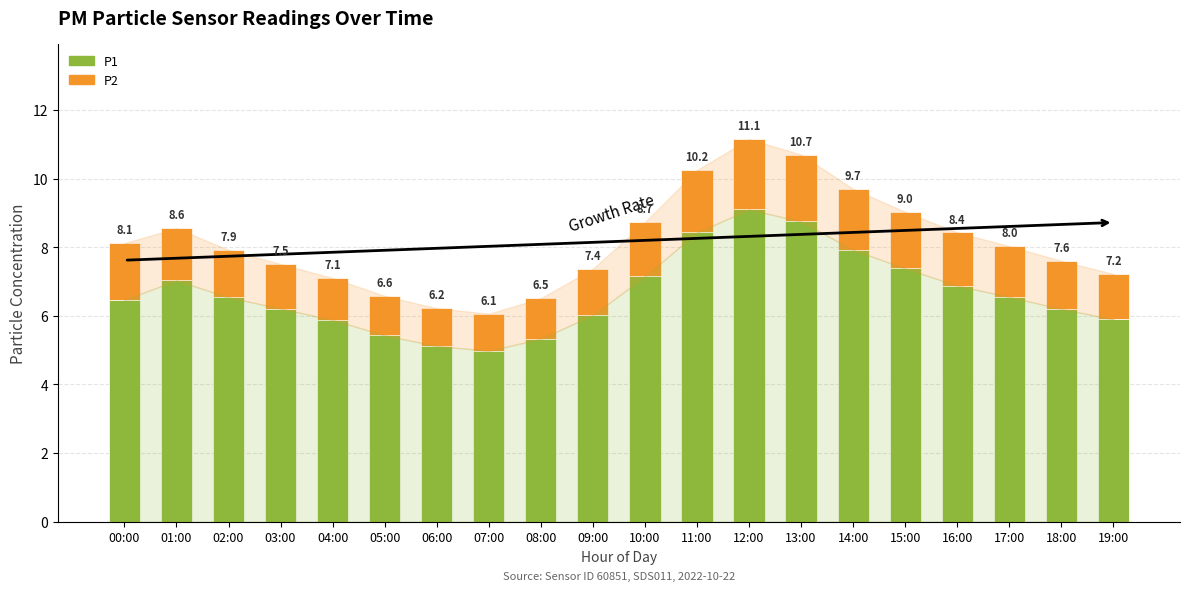

Does the chart contain any negative values?

No